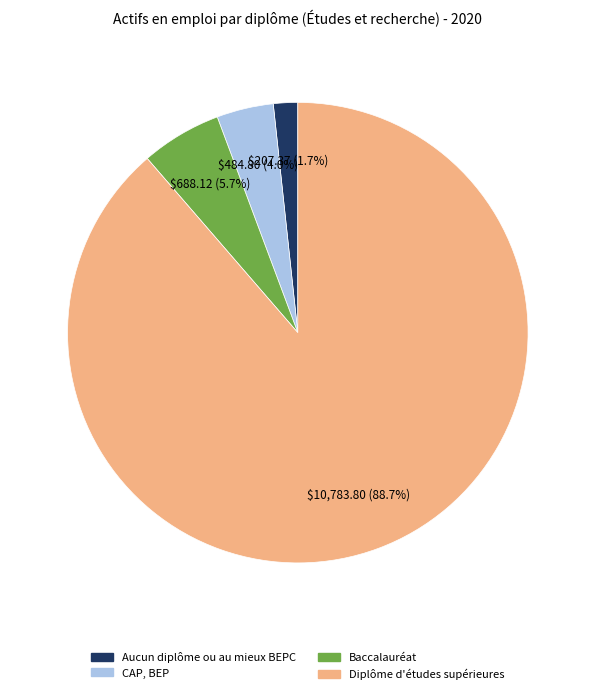

How much of the chart is everything except CAP, BEP?

96.0%